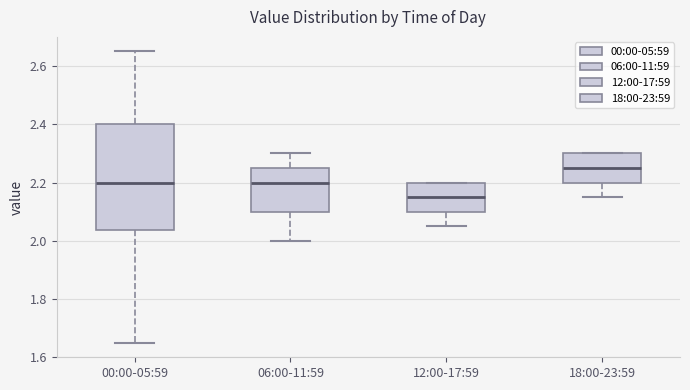

Reading left to right, transcribe this box plot: for each box, give where its median line is, the range the box spans, and where its two whiskers end, as read against the y-axis. The values are not printed on the chart, so give them approximately, as read against the axis.

00:00-05:59: median 2.20, box 2.04 to 2.40, whiskers 1.66 to 2.66
06:00-11:59: median 2.20, box 2.10 to 2.26, whiskers 2.00 to 2.30
12:00-17:59: median 2.16, box 2.10 to 2.20, whiskers 2.06 to 2.20
18:00-23:59: median 2.26, box 2.20 to 2.30, whiskers 2.16 to 2.30